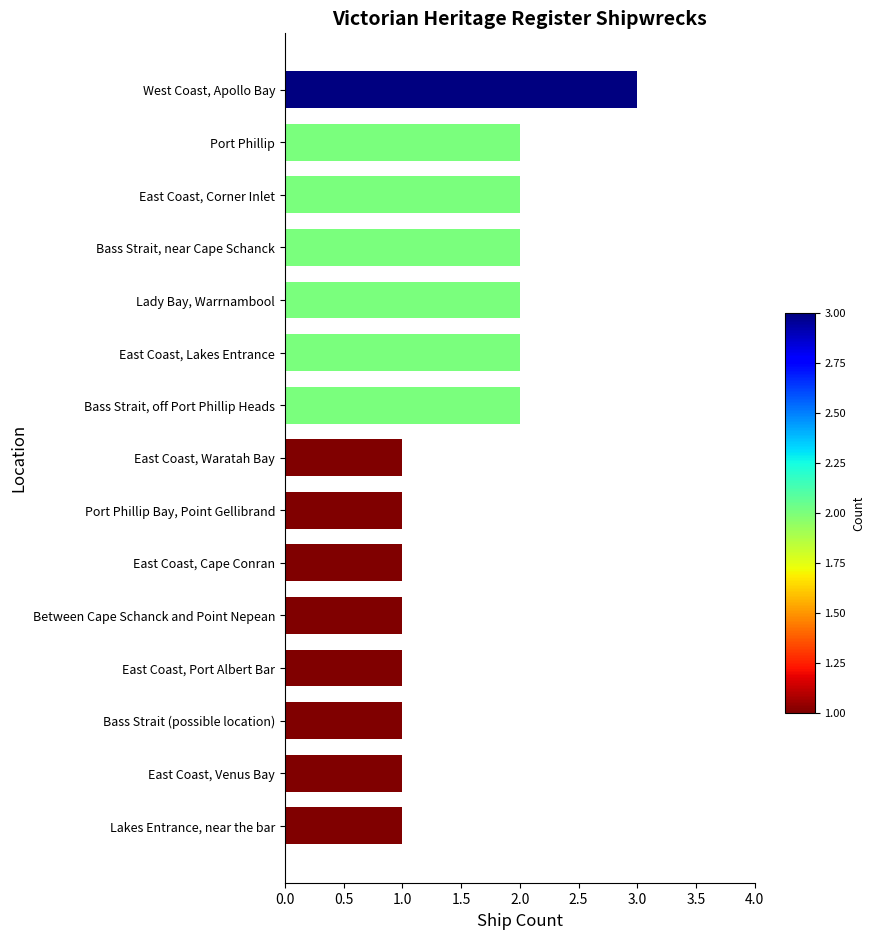

Which category has the highest value across all series?

West Coast, Apollo Bay